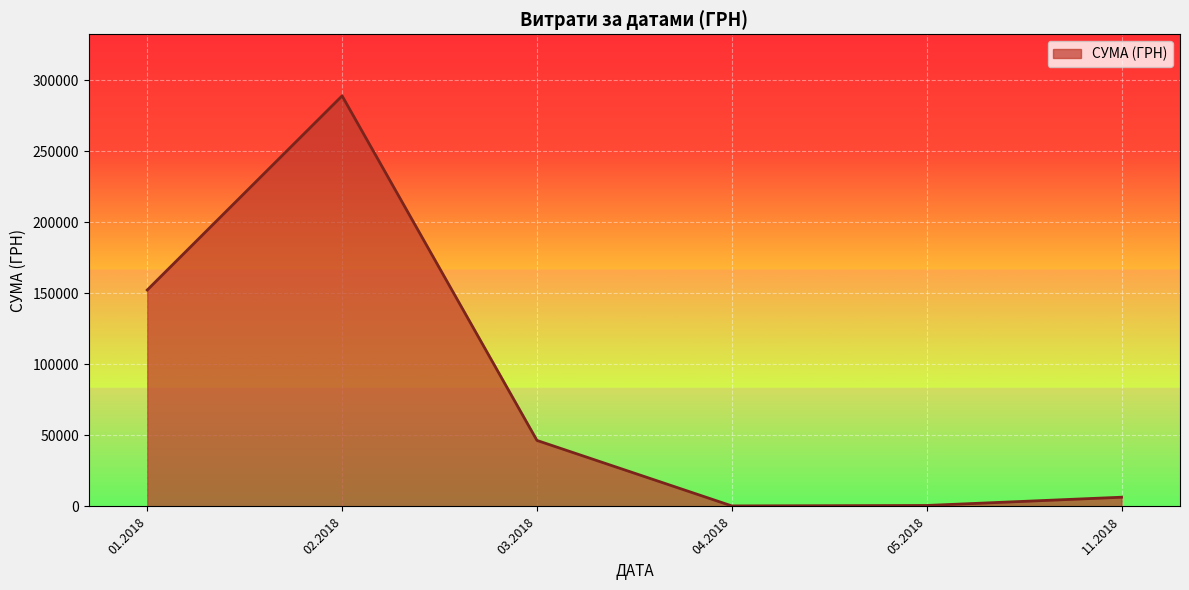

What is the sum of all values?

495474.5